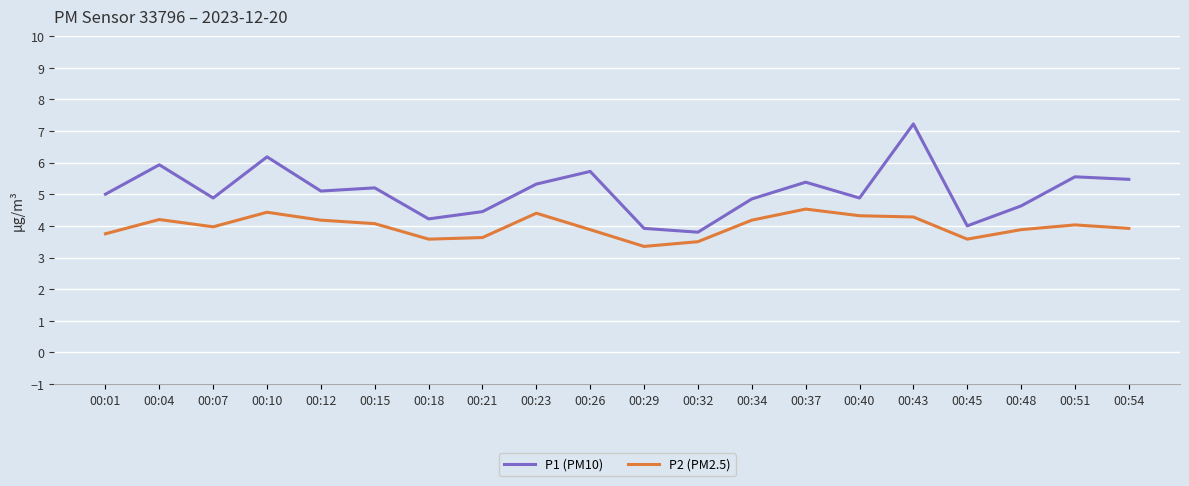

True or false: P2 (PM2.5) has more than 1 interior local peaks.

True